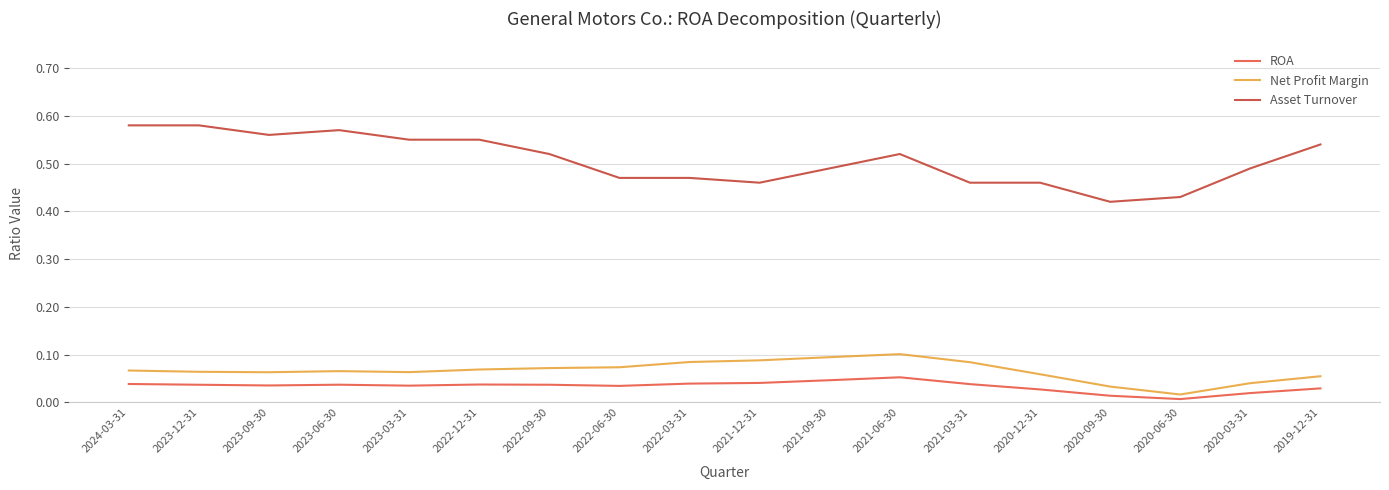

The ROA series shows 0.0 at 2021-06-30. True or false?

False